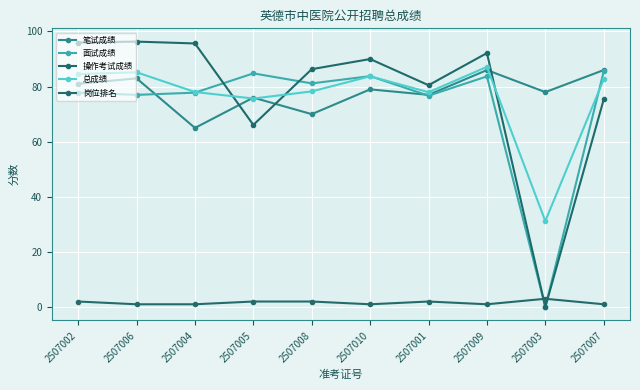

Count the number of categories in the chart.

10